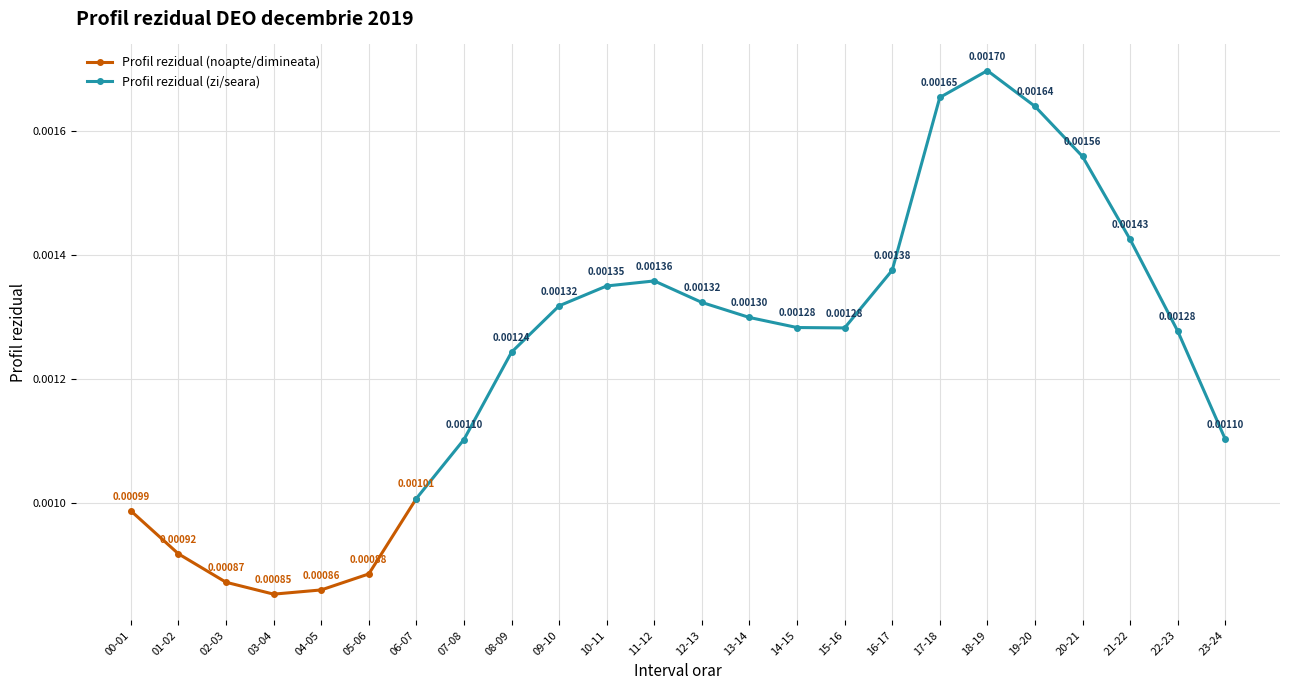

True or false: the data has more than 1 interior local peaks.

True